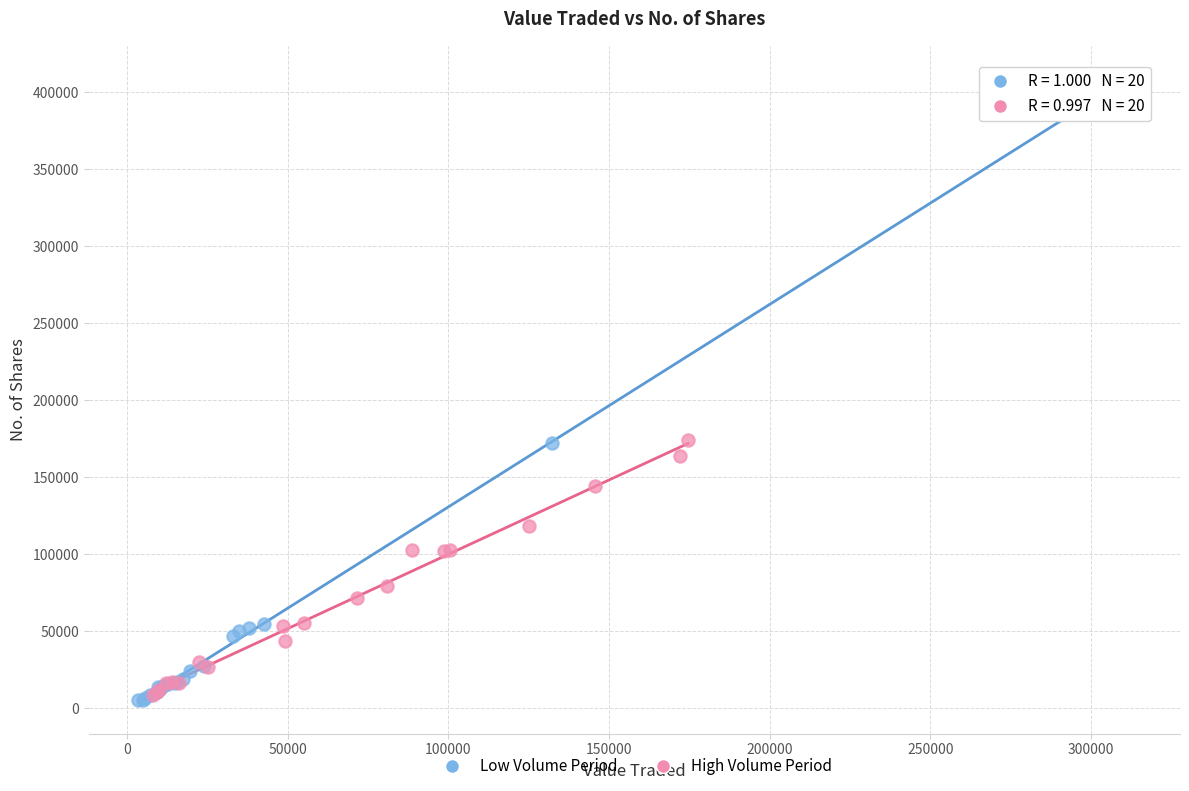

Which series has the largest Y range (max minus min)?

Low Volume Period